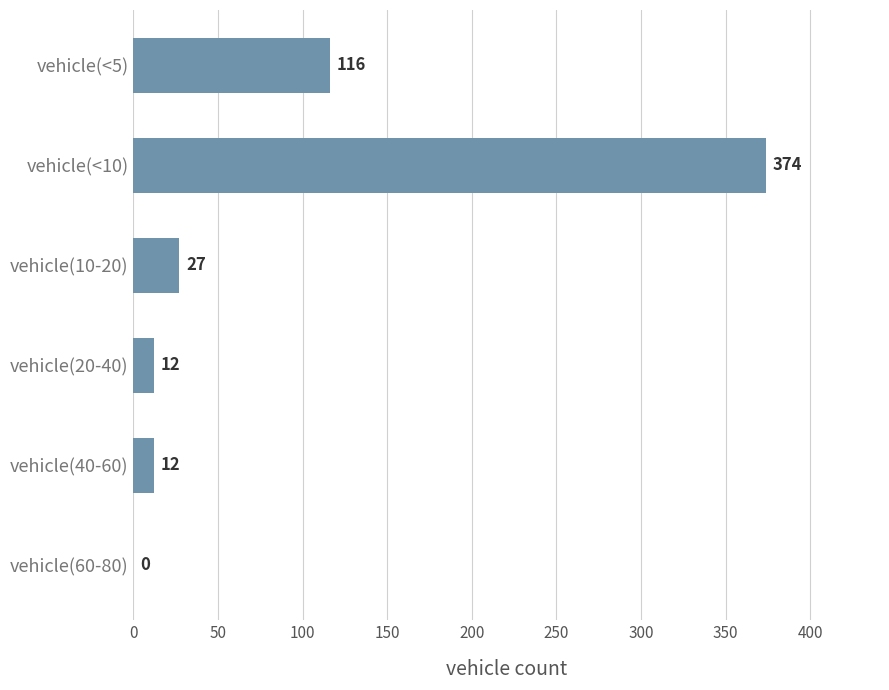

What is the sum of all values?

541